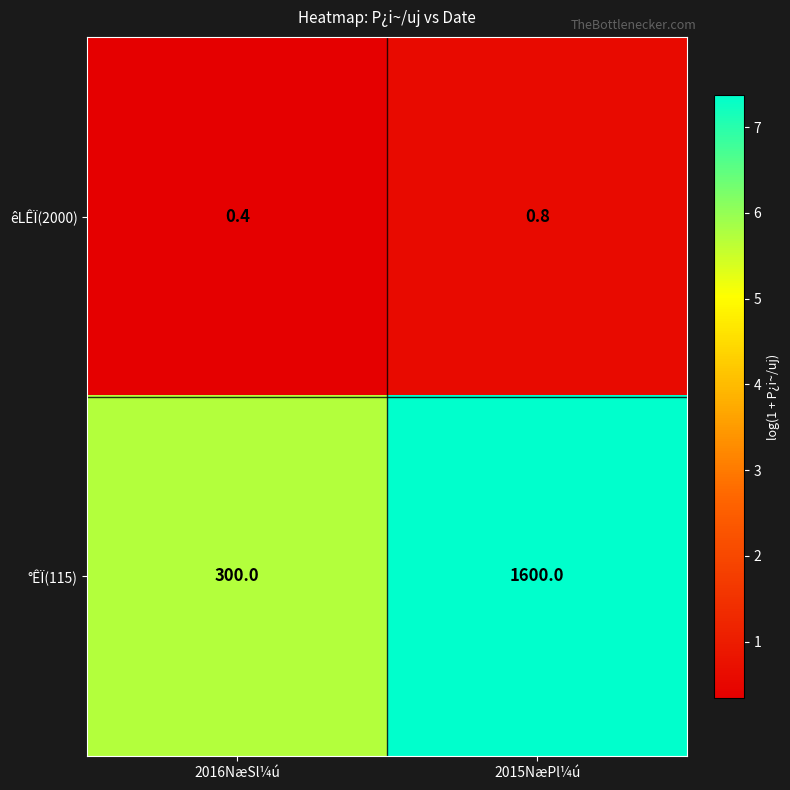

At which label is °ÊÏ(115) closest to 950?

2016NæSl¼ú